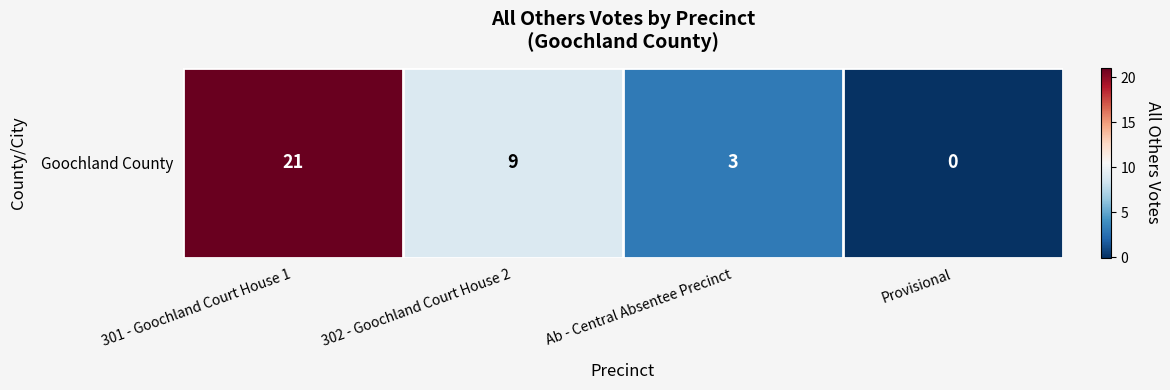

Reading right to left, transcribe all the data shown in this chart.

Provisional=0	Ab - Central Absentee Precinct=3	302 - Goochland Court House 2=9	301 - Goochland Court House 1=21